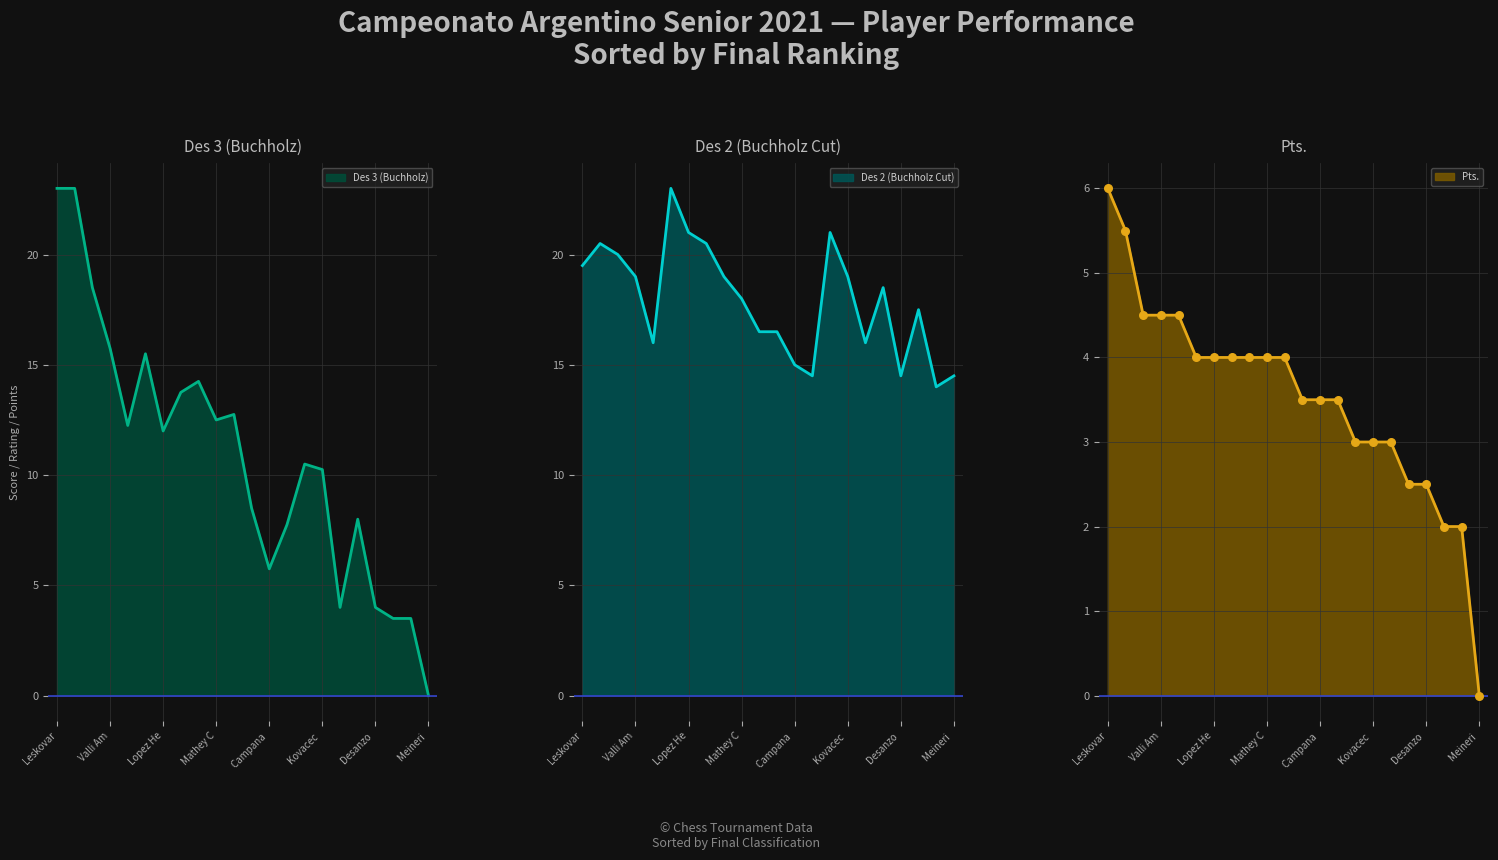

Which series has the largest total across all categories?

Des 2 (Buchholz Cut)